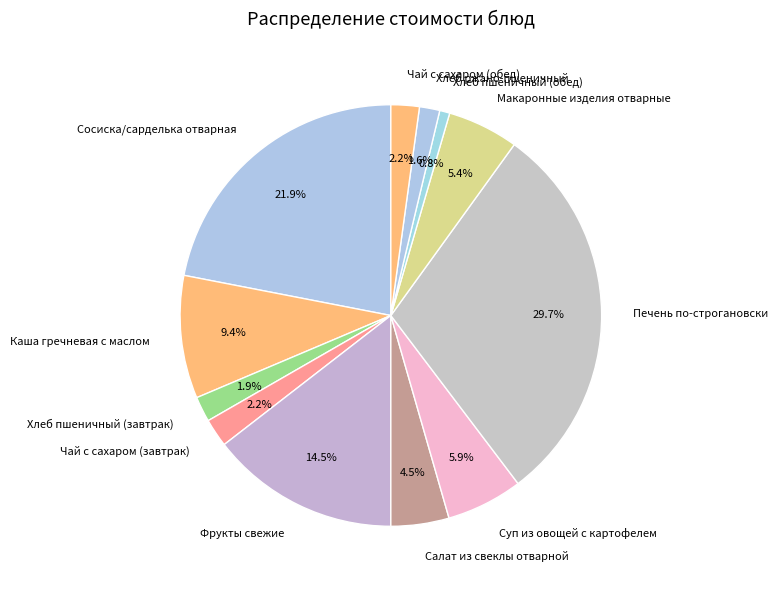

To the nearest percent, what is the combined percentage of Чай с сахаром (завтрак) and Хлеб ржано-пшеничный?

4%